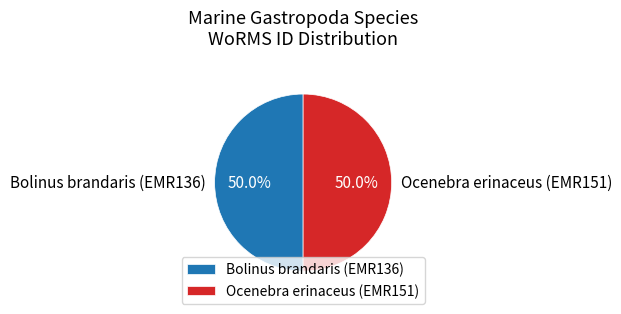

What portion of the pie excludes Ocenebra erinaceus (EMR151)?

50.0%